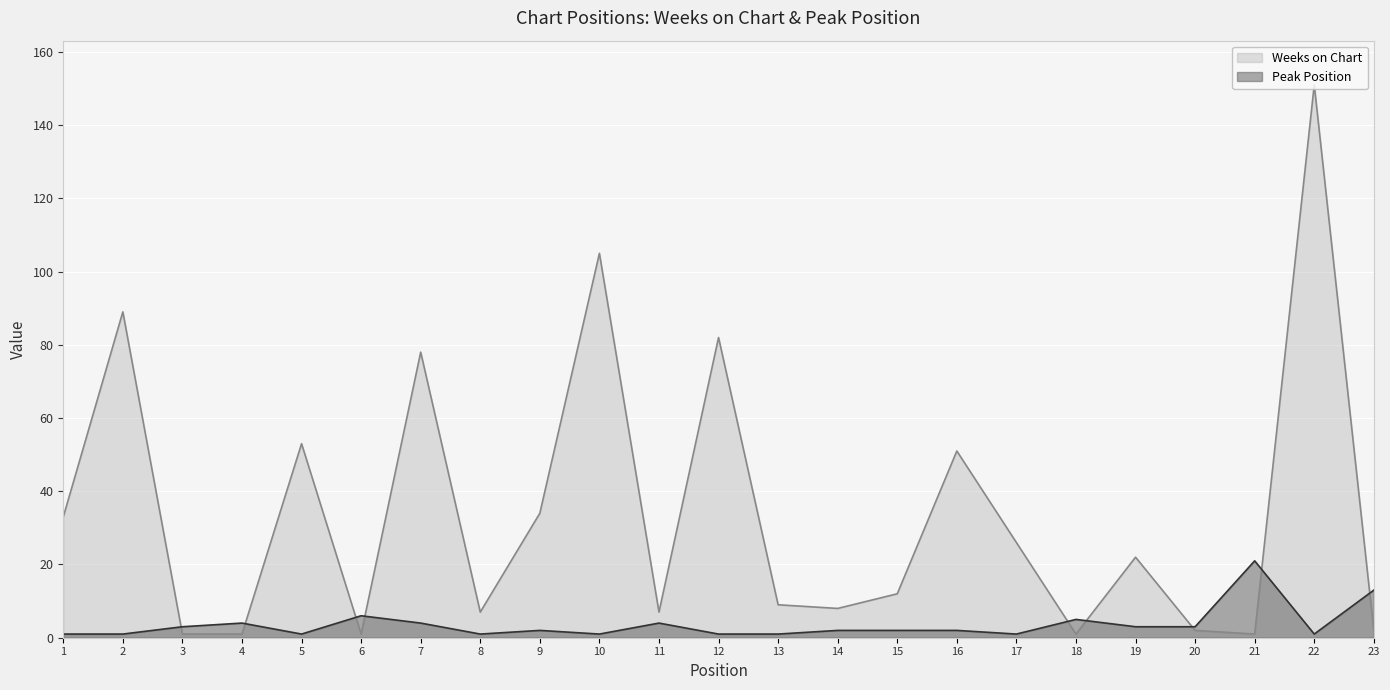

Which series changed the most between 14 and 20?

Weeks on Chart